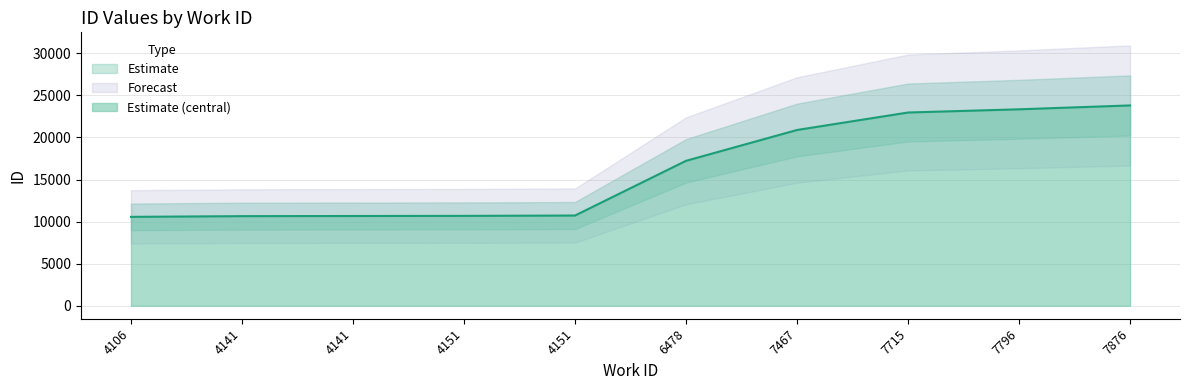

What is the sum of all values?

161527